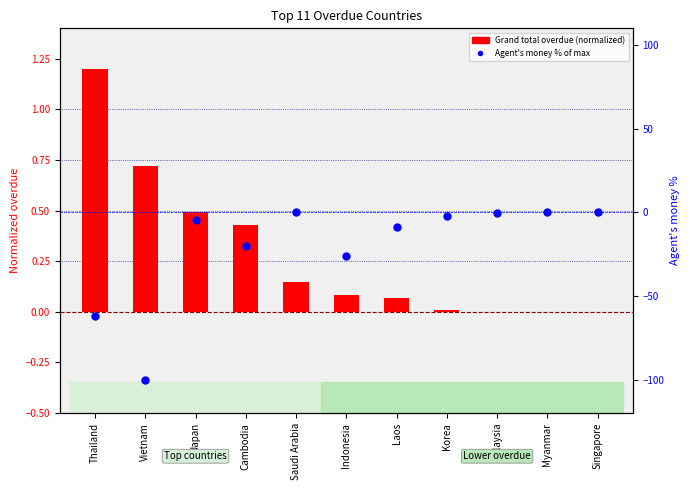

Which series has the largest total across all categories?

Grand total overdue